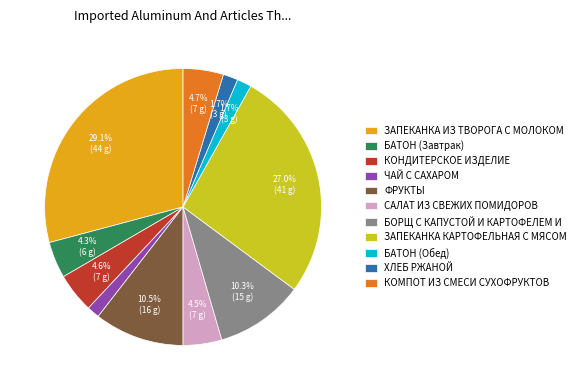

Combined, do КОМПОТ ИЗ СМЕСИ СУХОФРУКТОВ and ХЛЕБ РЖАНОЙ account for over 50%?

No